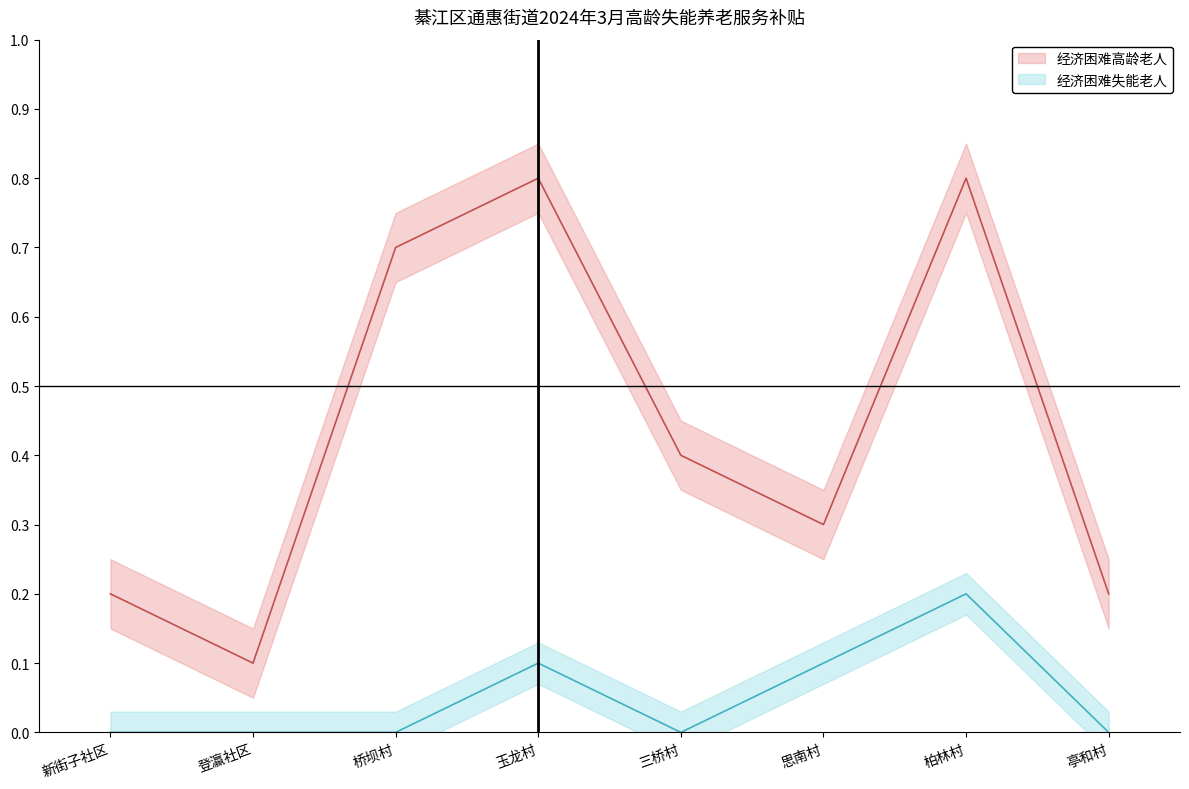

Between 柏林村 and 思南村, which is larger?

柏林村